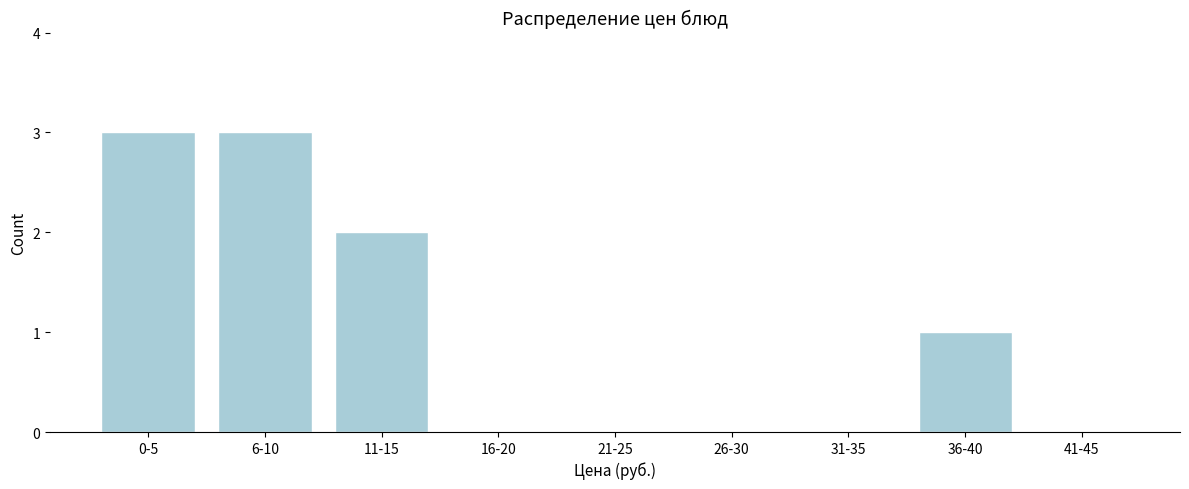

Reading left to right, extract all data points from this chart.

0-5=3	6-10=3	11-15=2	16-20=0	21-25=0	26-30=0	31-35=0	36-40=1	41-45=0